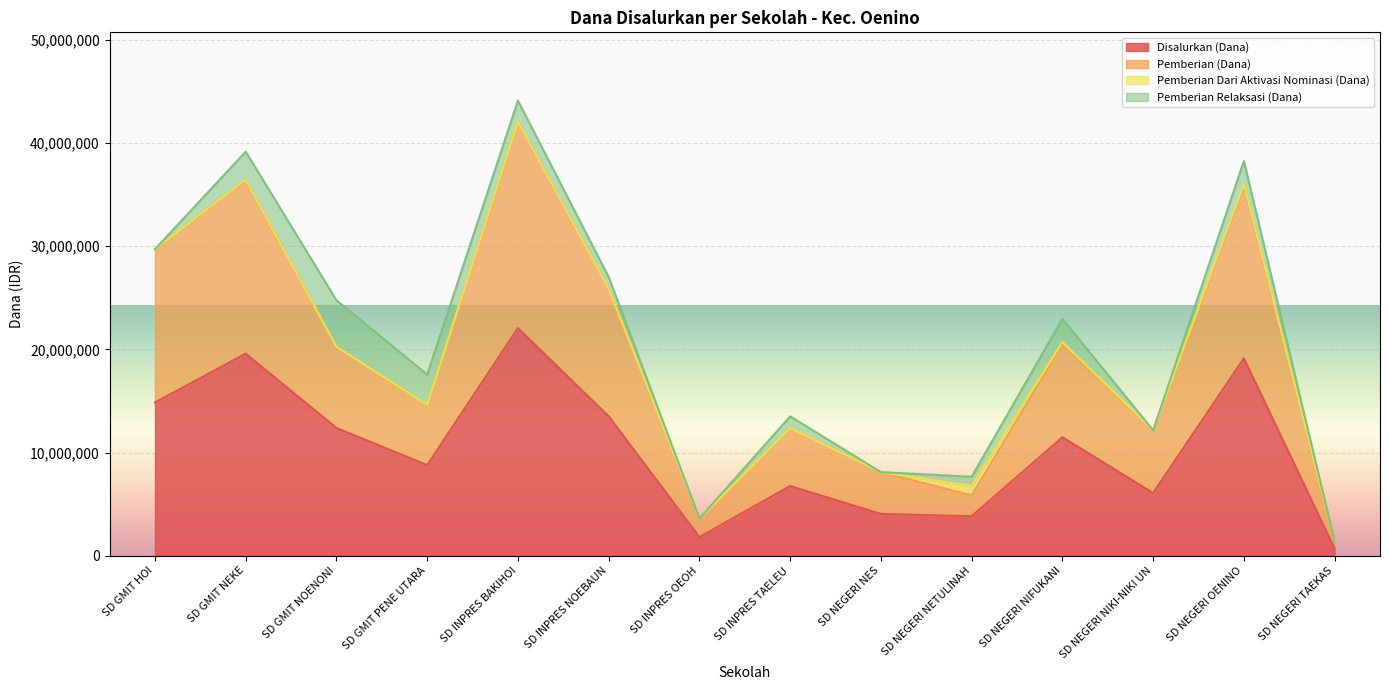

How many interior local valleys does the Disalurkan (Dana) series have?

4